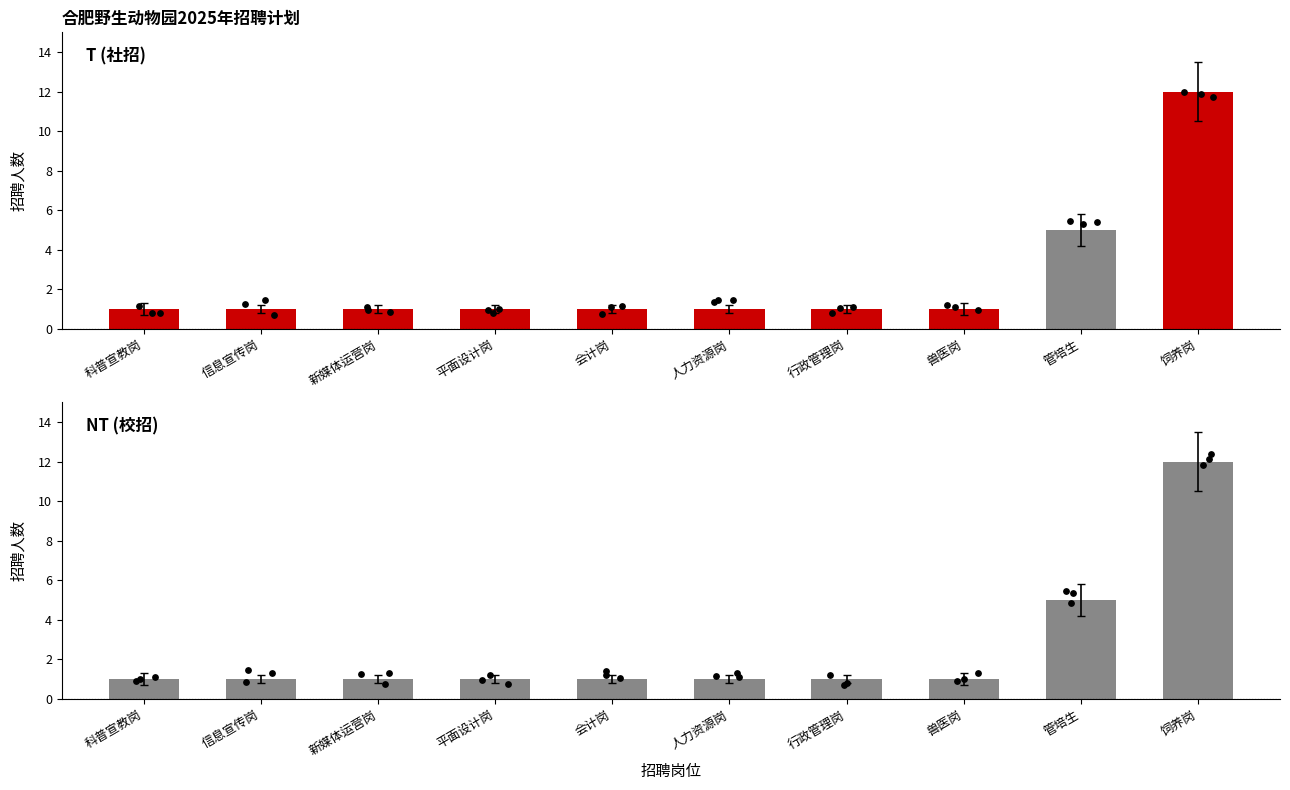

Is the value of 招聘人数(校招) at 兽医岗 greater than the value of 招聘人数(社招) at 人力资源岗?

No